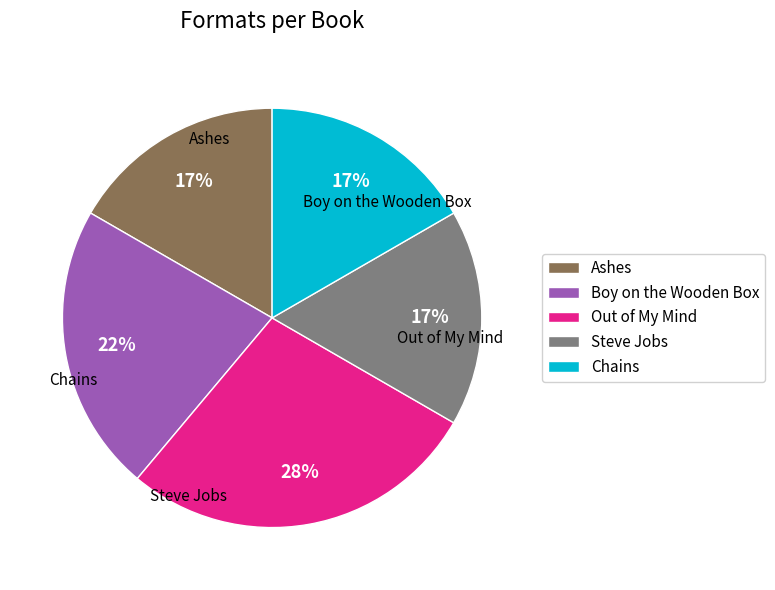

True or false: Out of My Mind accounts for 36% of the total.

False